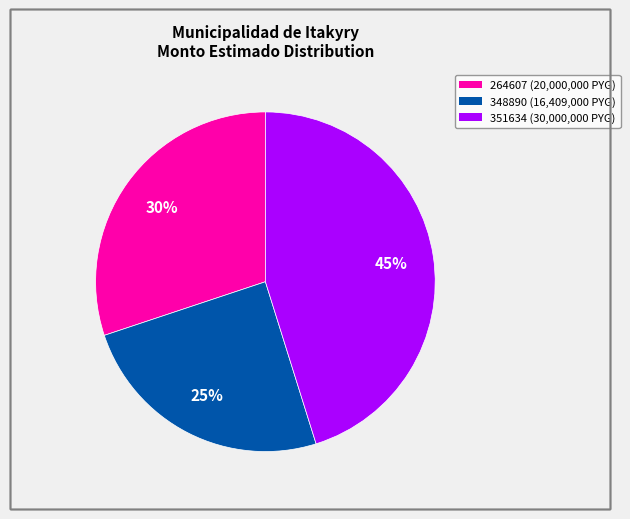

Does any single category account for the majority?

No